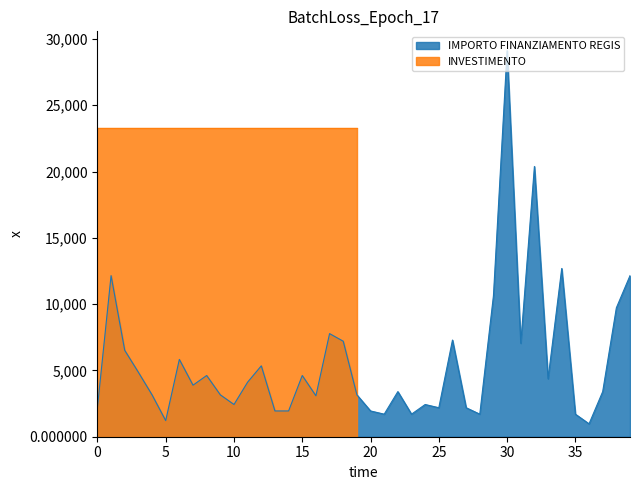

What is the minimum value for IMPORTO FINANZIAMENTO REGIS?

972